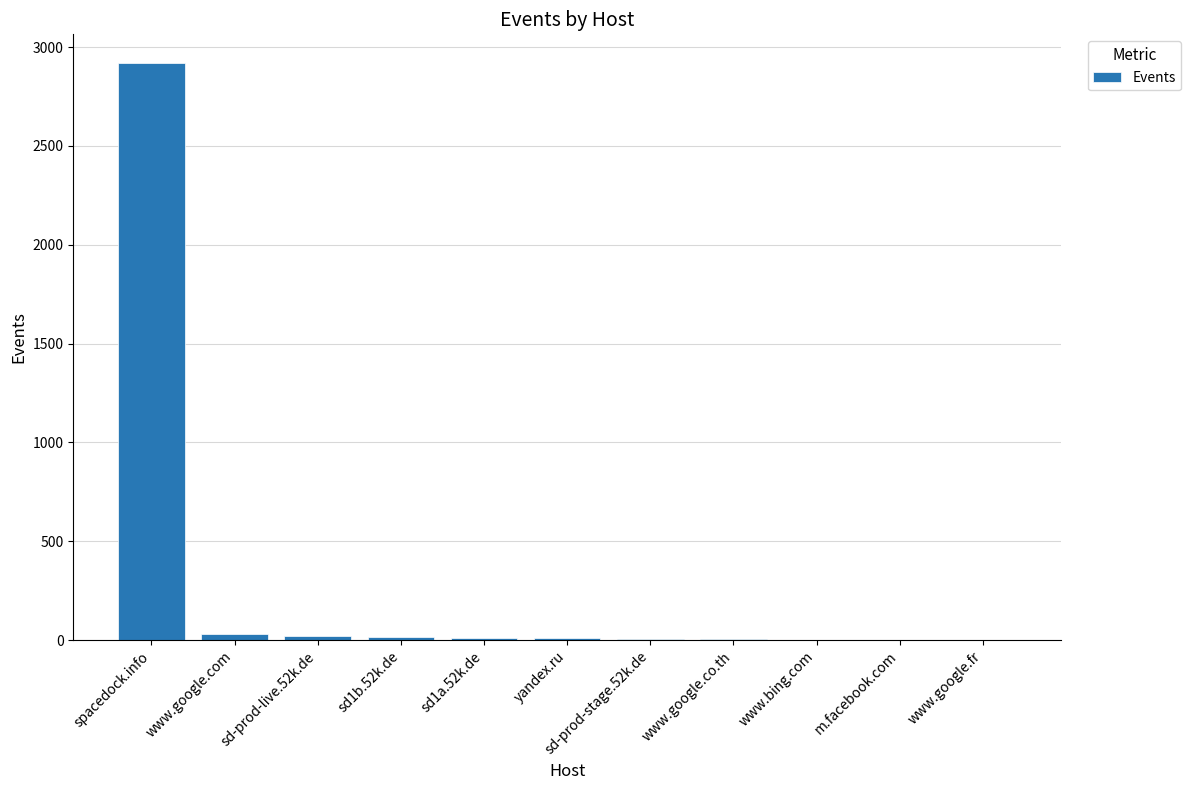

Where does the data first go above 8?

spacedock.info